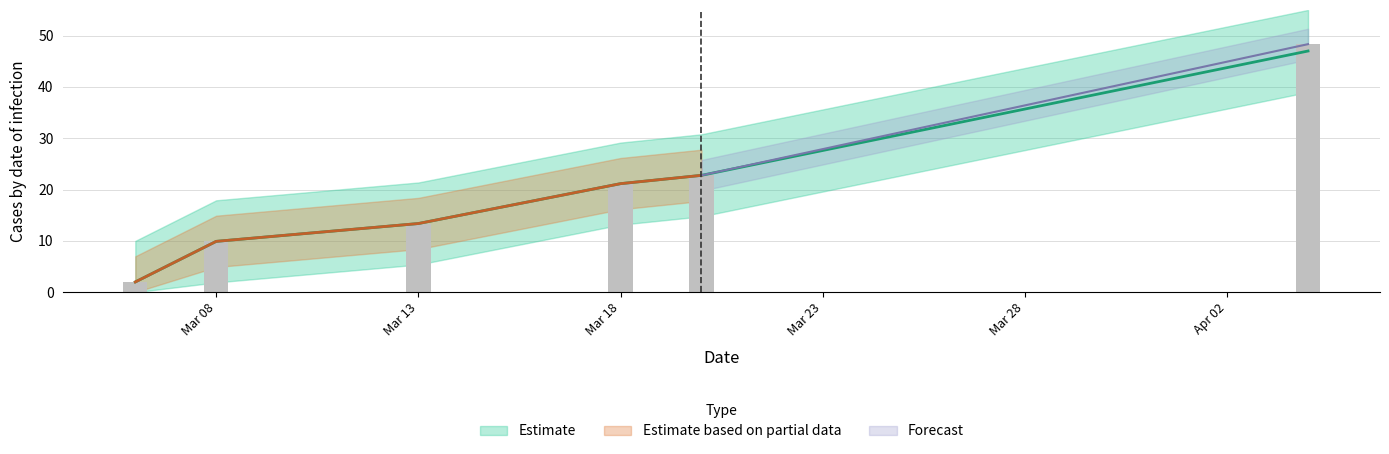

At which category is the sum across all series the highest?

2024-04-04